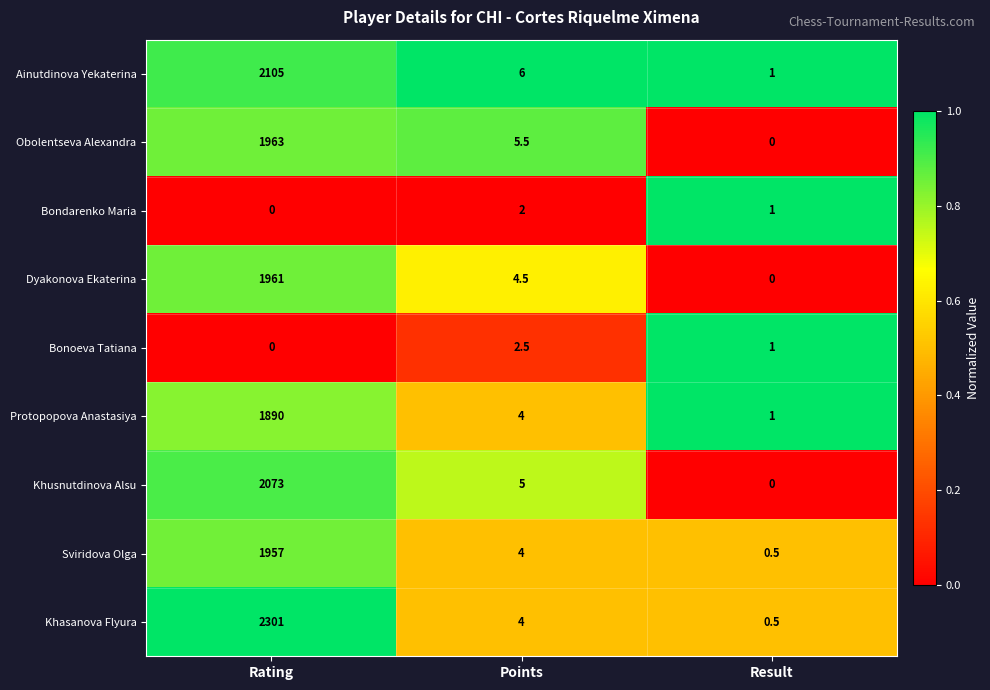

List the series in order of their peak value, highest first.

Khasanova Flyura, Ainutdinova Yekaterina, Khusnutdinova Alsu, Obolentseva Alexandra, Dyakonova Ekaterina, Sviridova Olga, Protopopova Anastasiya, Bonoeva Tatiana, Bondarenko Maria